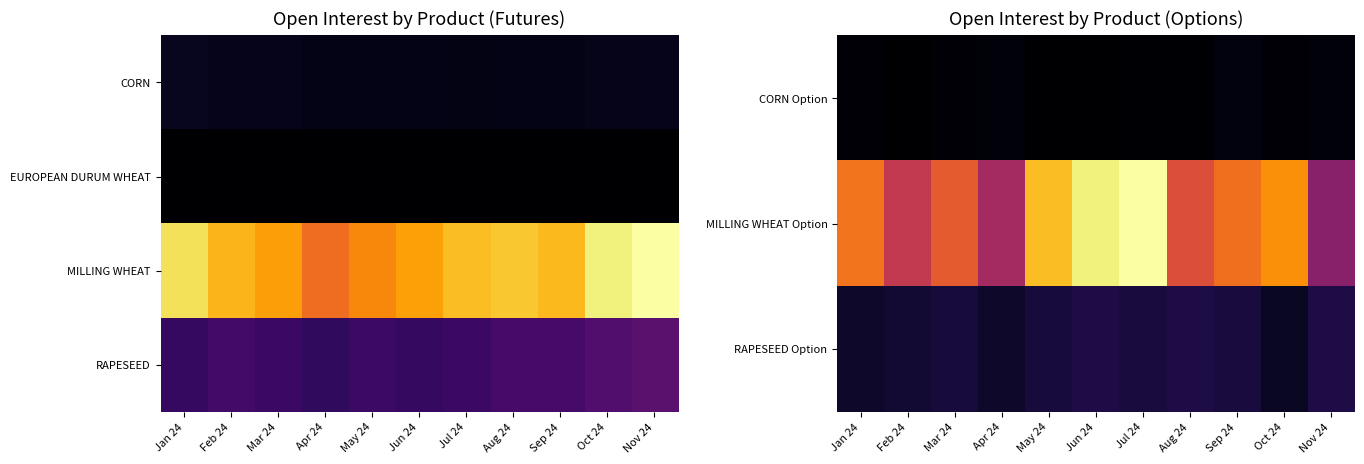

At Jul 24, list the series in order from largest to smallest.

MILLING WHEAT Option, RAPESEED, RAPESEED Option, CORN Option